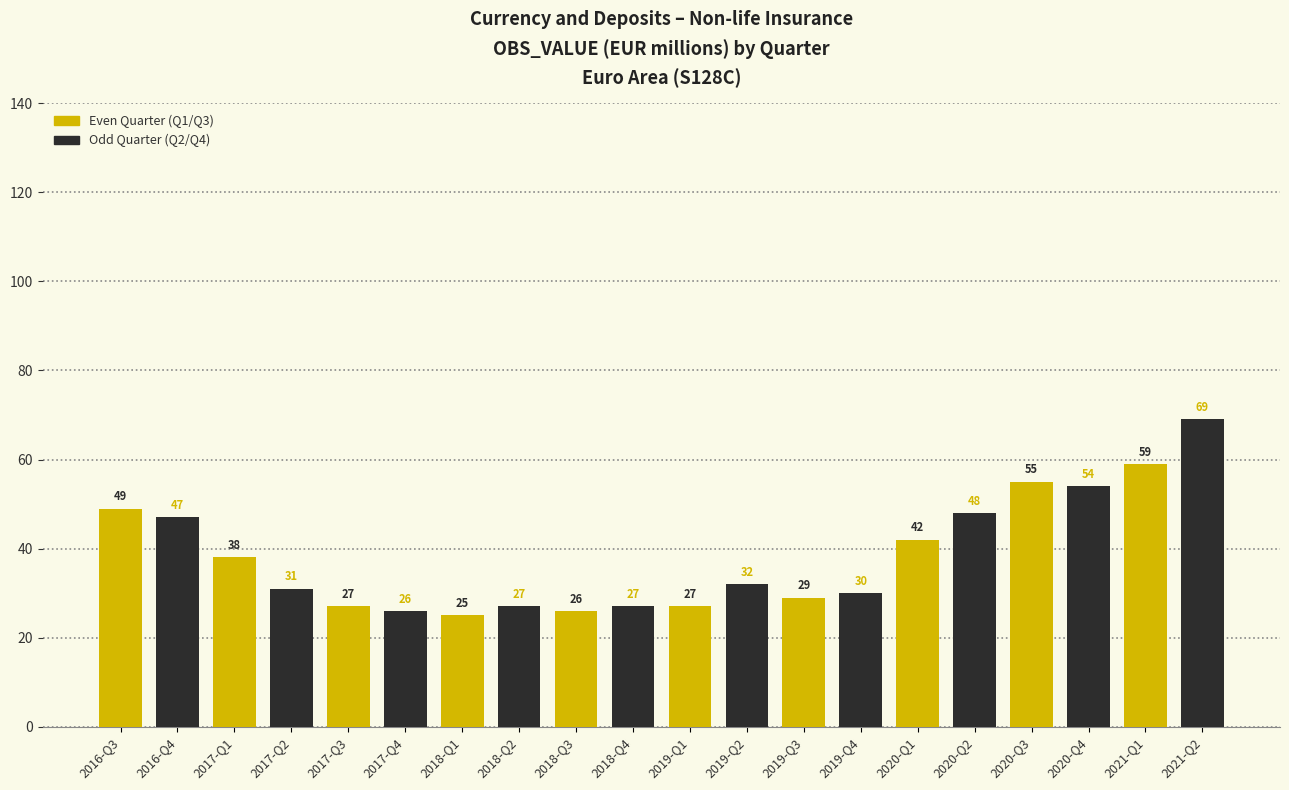

How many bars are there in each group?

2